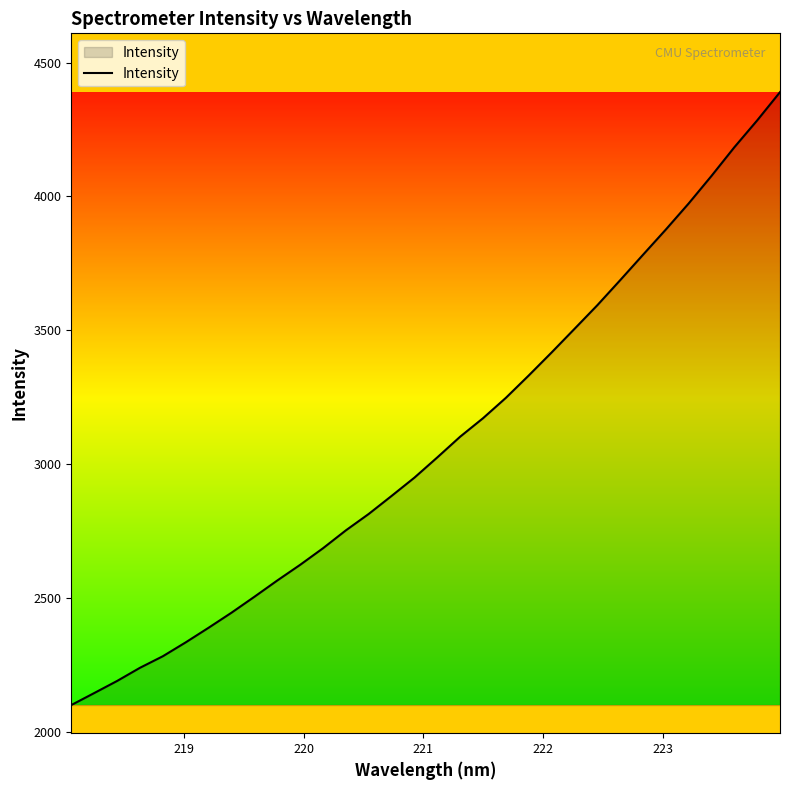

What is the greatest value displayed?

4389.5